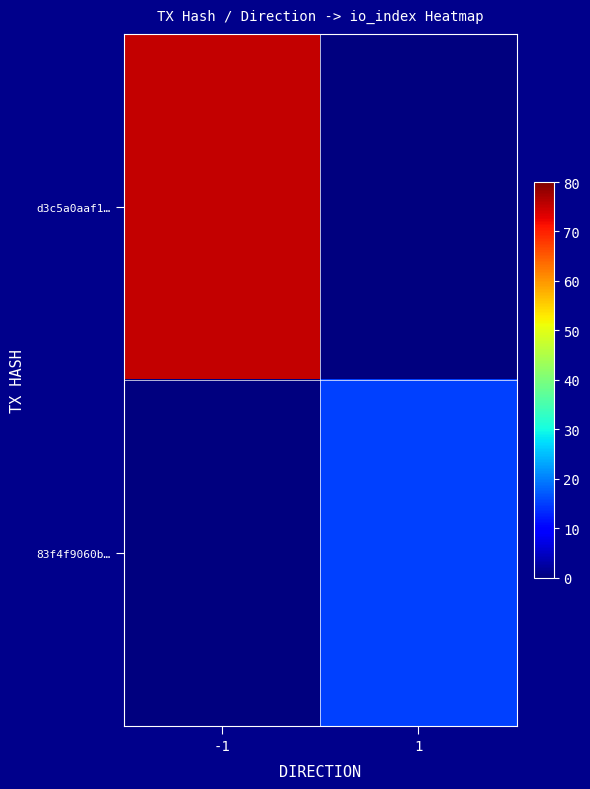

List the series in order of their peak value, lowest first.

83f4f9060b…, d3c5a0aaf1…